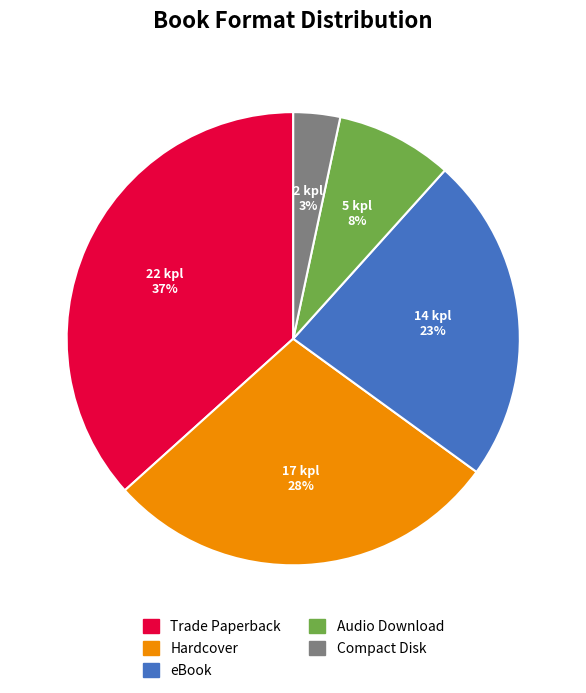

Which has a higher value, Compact Disk or eBook?

eBook